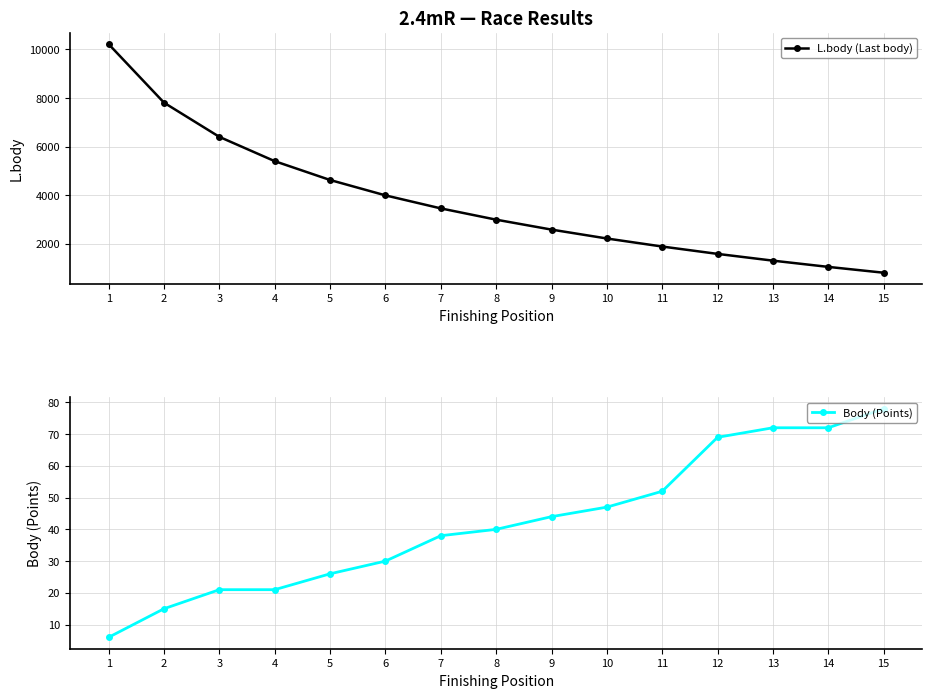

True or false: Body (Points) and L.body (Last body) cross at least once.

False